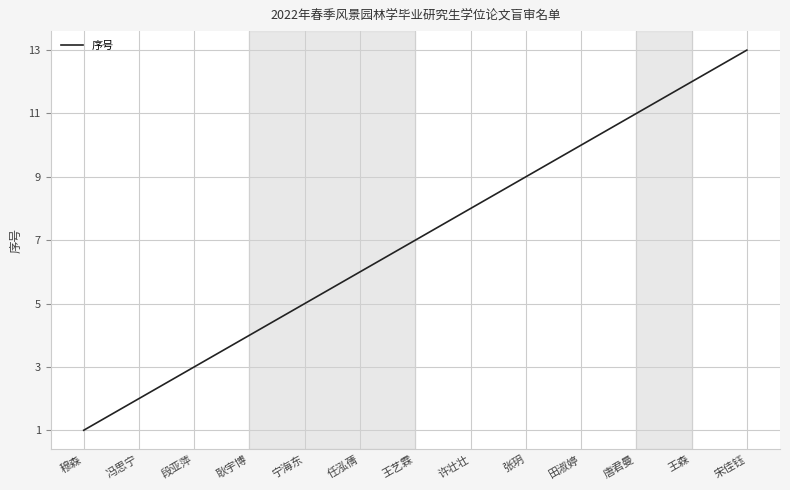

What is the approximate value at 段亚萍?

3